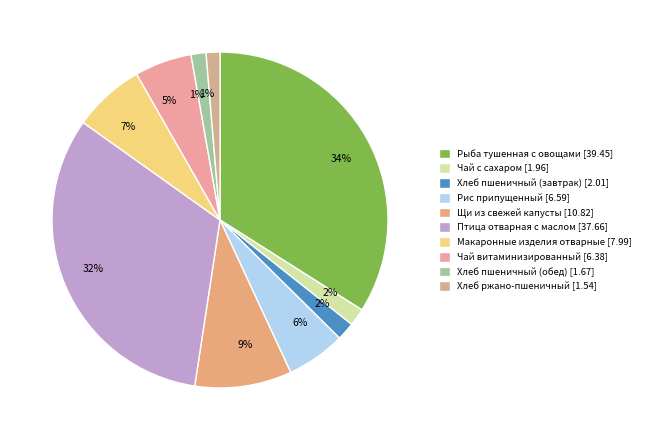

Does any single category account for the majority?

No